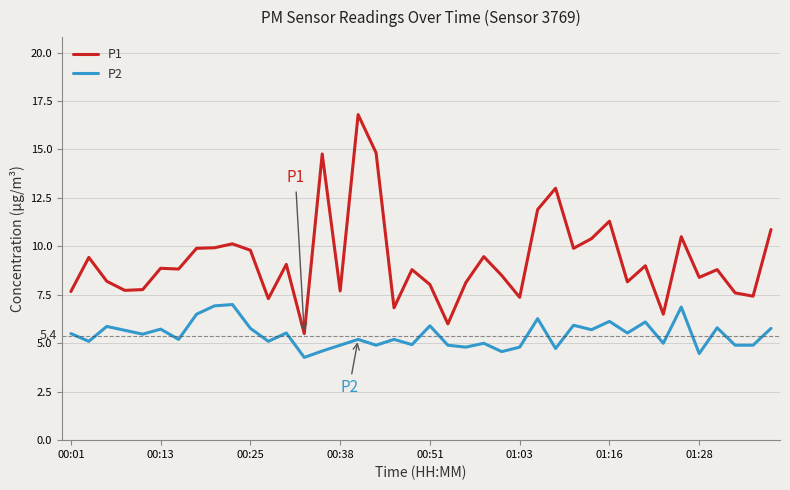

What is the difference between the second highest and second lowest values in the P1 series?

8.8